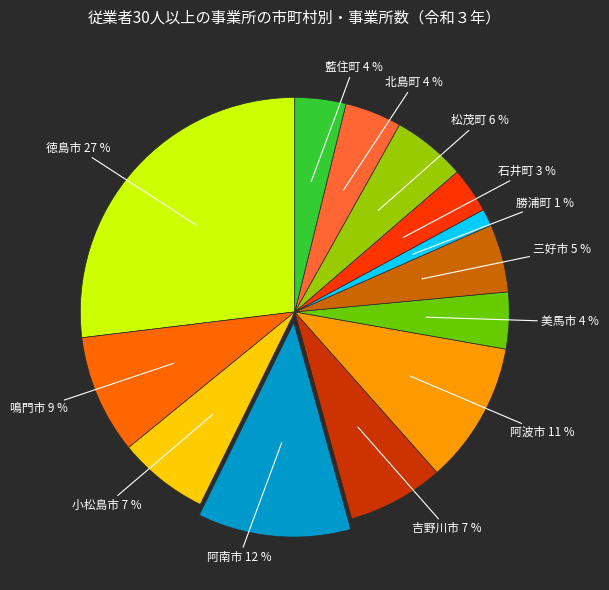

To the nearest percent, what is the average slice percentage?

8%